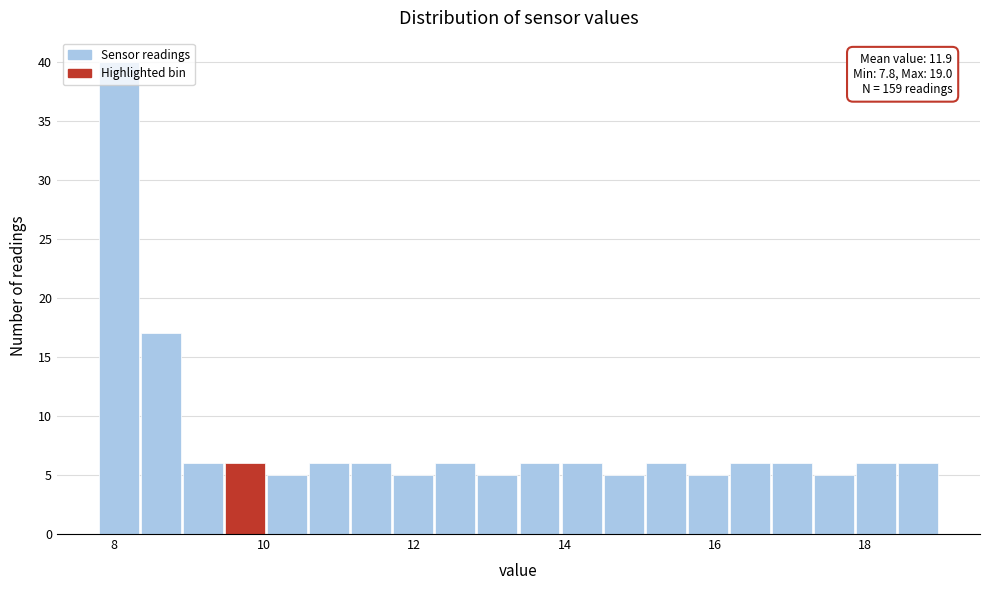

Around what value on the x-axis is the tallest bar? Give the approximate position of its centre, as read against the axis.

8.0